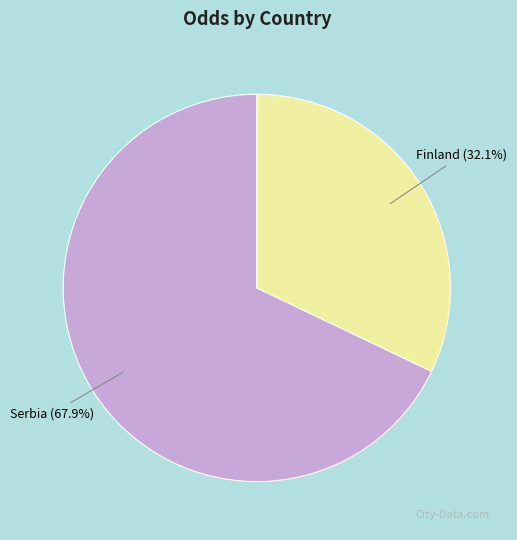

Which category has the biggest portion of the pie?

Serbia